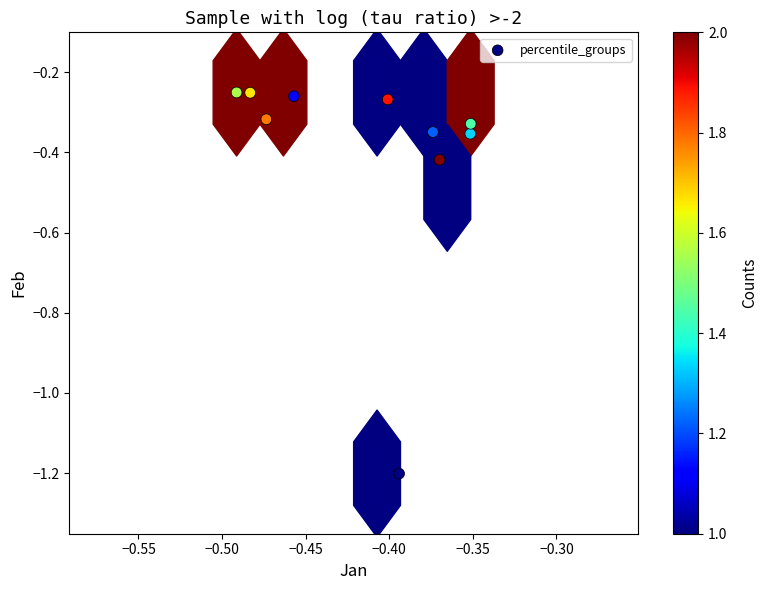

What is the range of Y values (max minus min)?

1.0